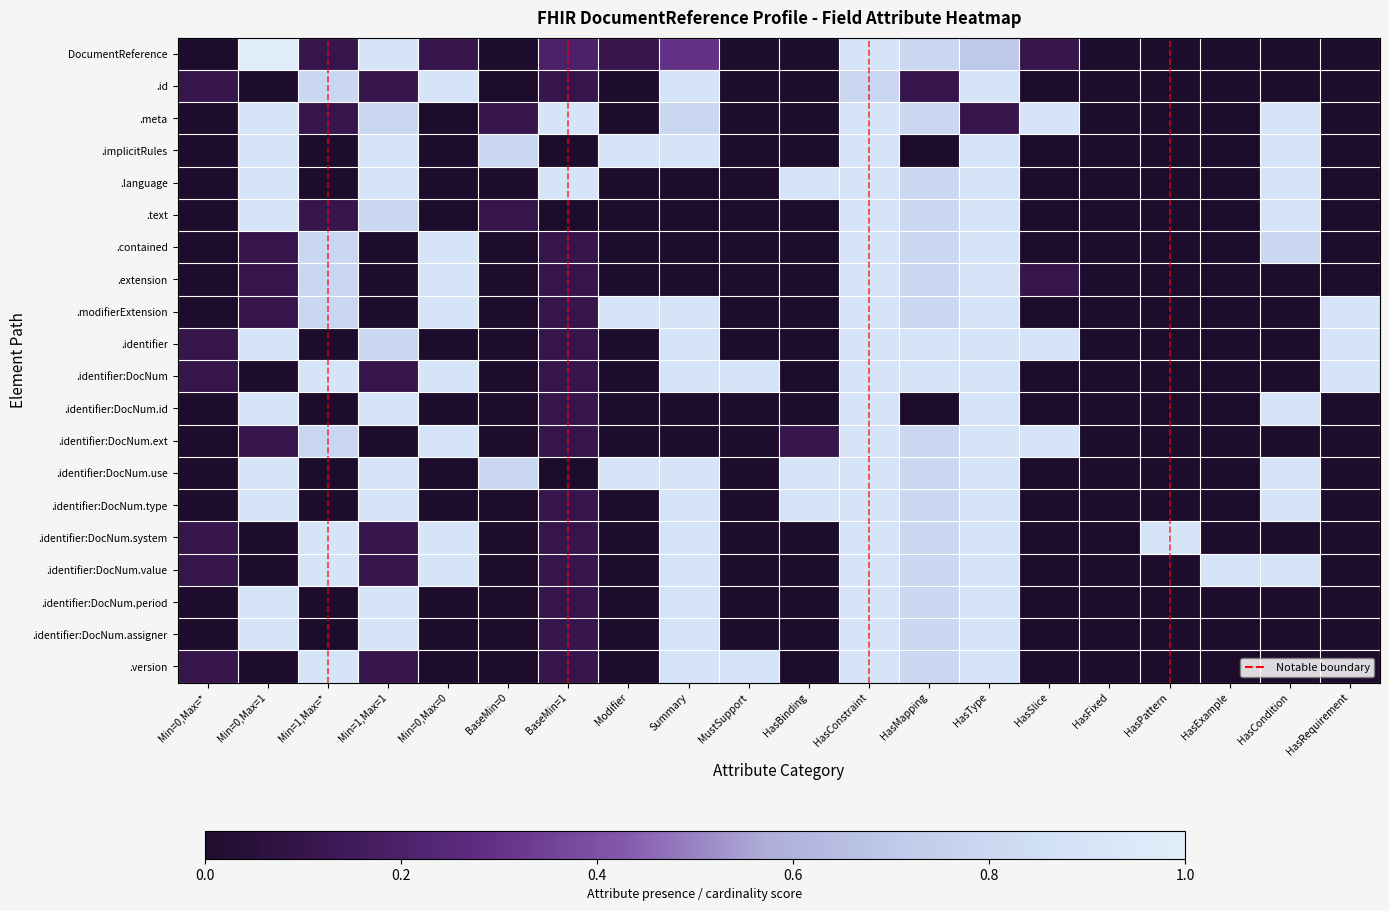

What is the spread (max minus min) of values at Min=0,Max=*?

0.1